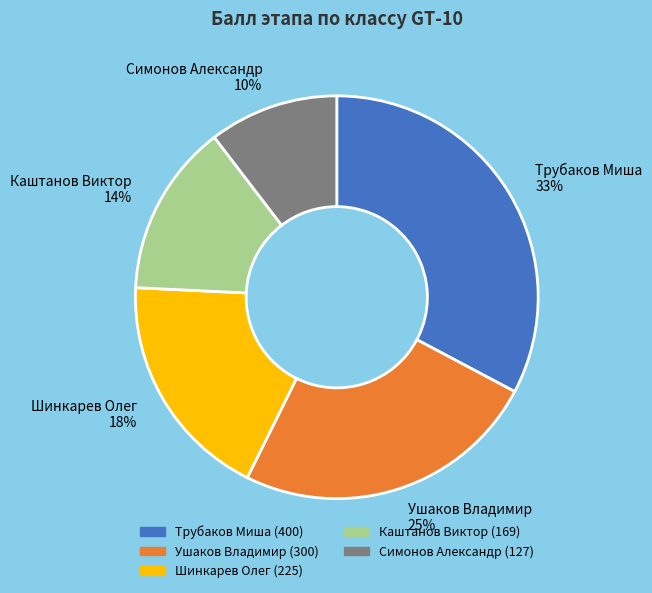

To the nearest percent, what percentage of the pie is Трубаков Миша?

33%